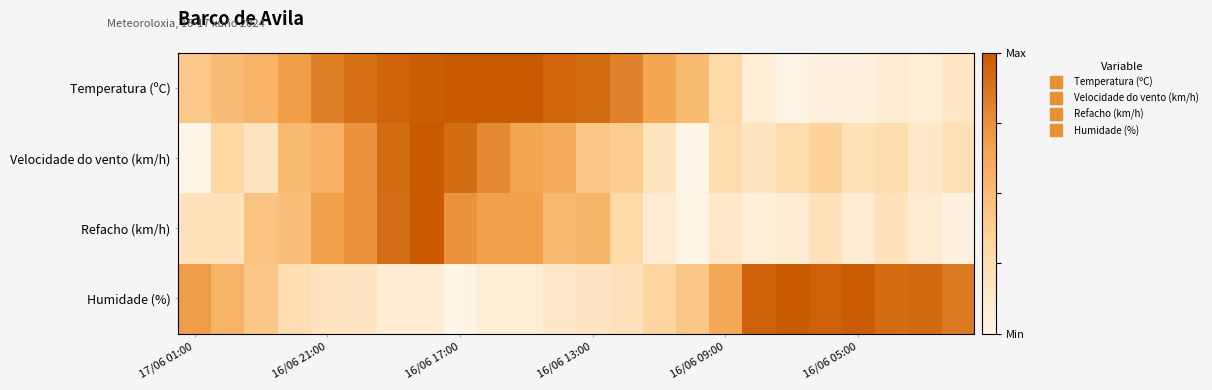

Reading left to right, transcribe all the data shown in this chart.

Temperatura (ºC): 0.4	0.5	0.6	0.7	0.8	0.9	1.0	1.0	1.0	1.0	1.0	0.9	0.9	0.8	0.7	0.5	0.3	0.1	0.0	0.0	0.0	0.1	0.1	0.2
Velocidade do vento (km/h): 0.0	0.3	0.2	0.5	0.6	0.7	0.9	1.0	0.9	0.8	0.7	0.6	0.4	0.4	0.2	0.0	0.3	0.2	0.3	0.3	0.2	0.3	0.1	0.2
Refacho (km/h): 0.2	0.2	0.5	0.5	0.7	0.7	0.9	1.0	0.7	0.7	0.7	0.5	0.5	0.3	0.1	0.0	0.1	0.1	0.1	0.2	0.1	0.2	0.1	0.0
Humidade (%): 0.7	0.6	0.4	0.2	0.2	0.2	0.1	0.1	0.0	0.1	0.1	0.1	0.2	0.2	0.3	0.4	0.6	1.0	1.0	1.0	1.0	0.9	0.9	0.9